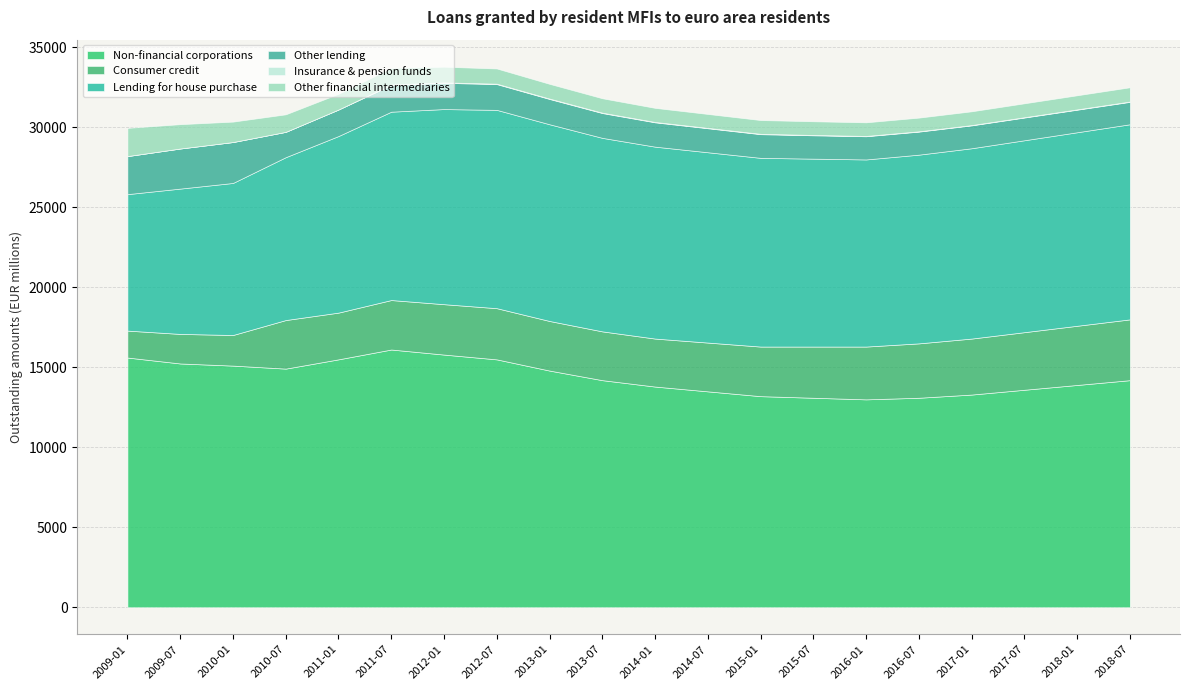

At which category is the sum across all series the highest?

2012-01